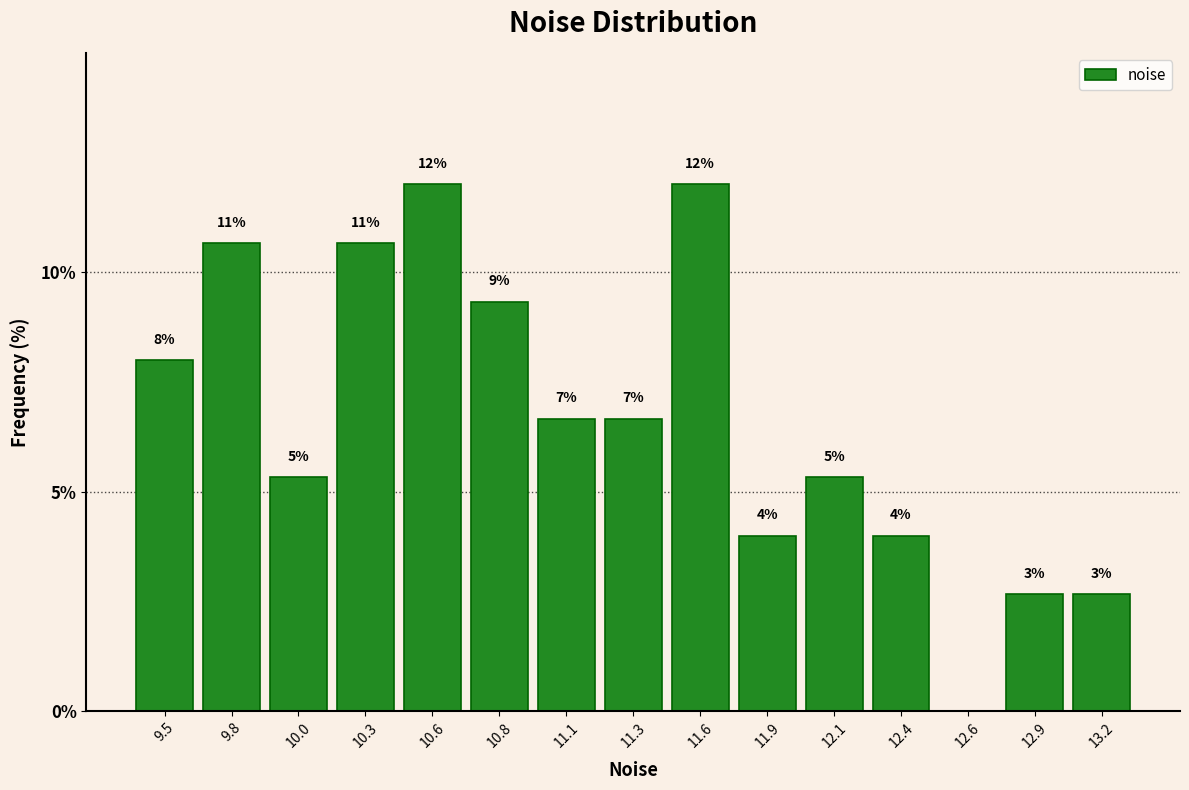

Are the bars horizontal?

No